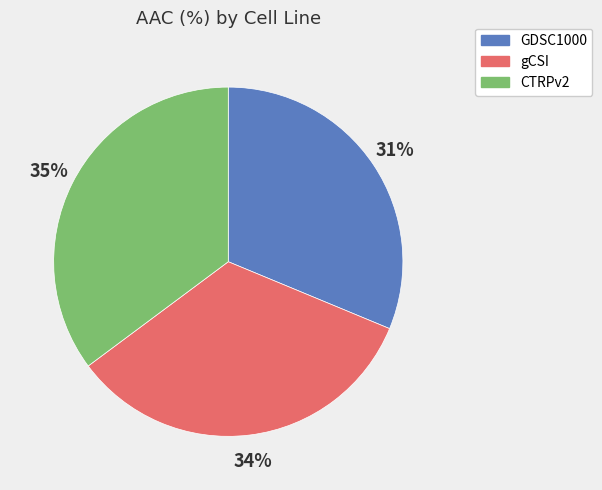

Rank the categories by value from lowest to highest.

GDSC1000, gCSI, CTRPv2